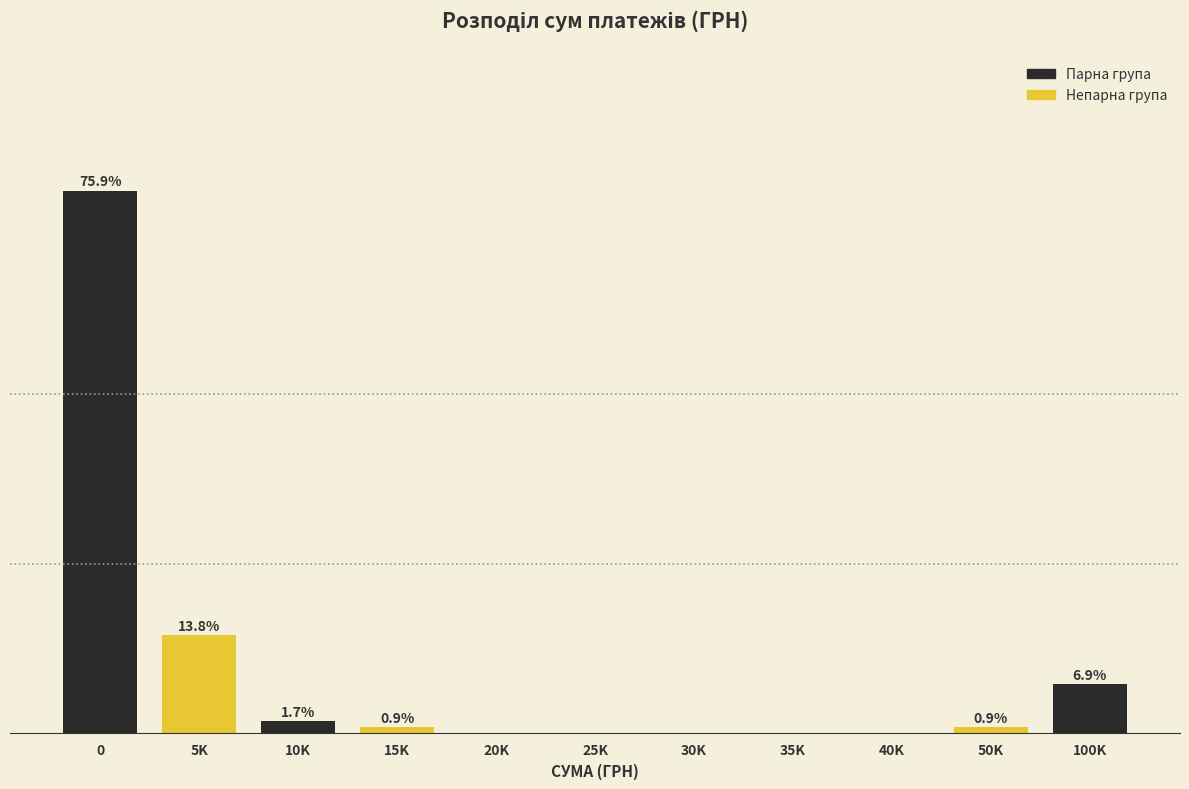

Where is the data nearest to the value 37?

5K